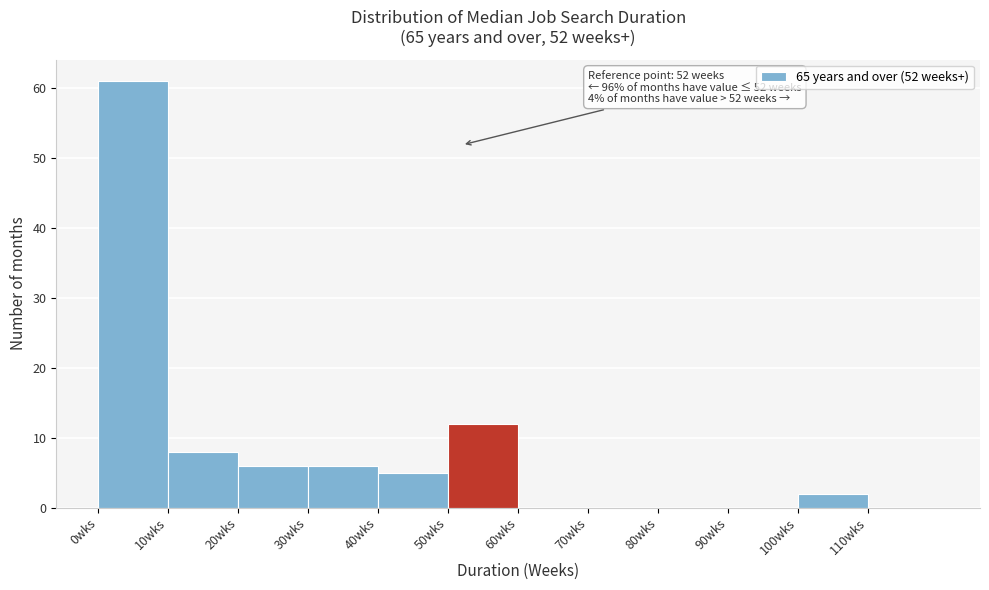

Over which range of the x-axis is the bar tallest?

0 to 10